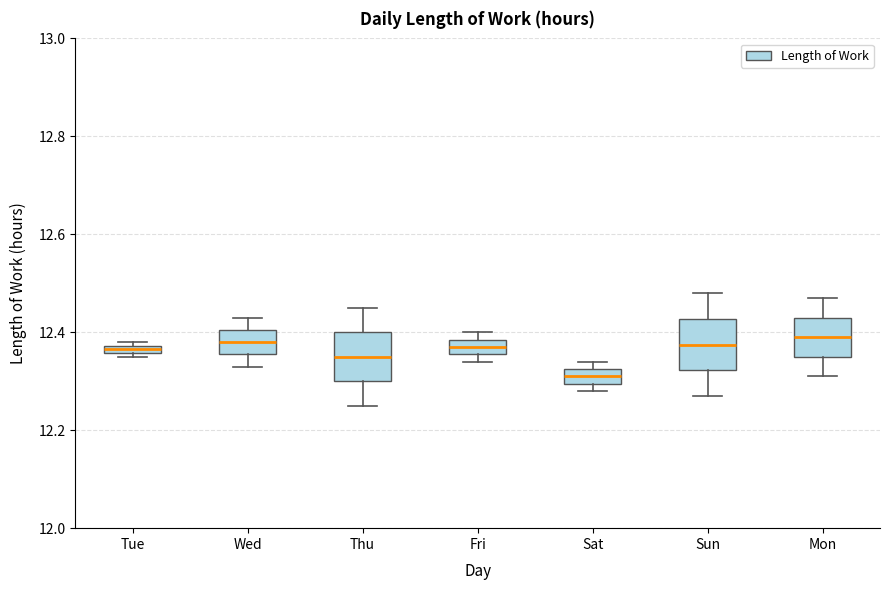

Where is the upper edge of the box for Fri on the y-axis? The values are not printed on the chart, so give them approximately, as read against the axis.

12.38